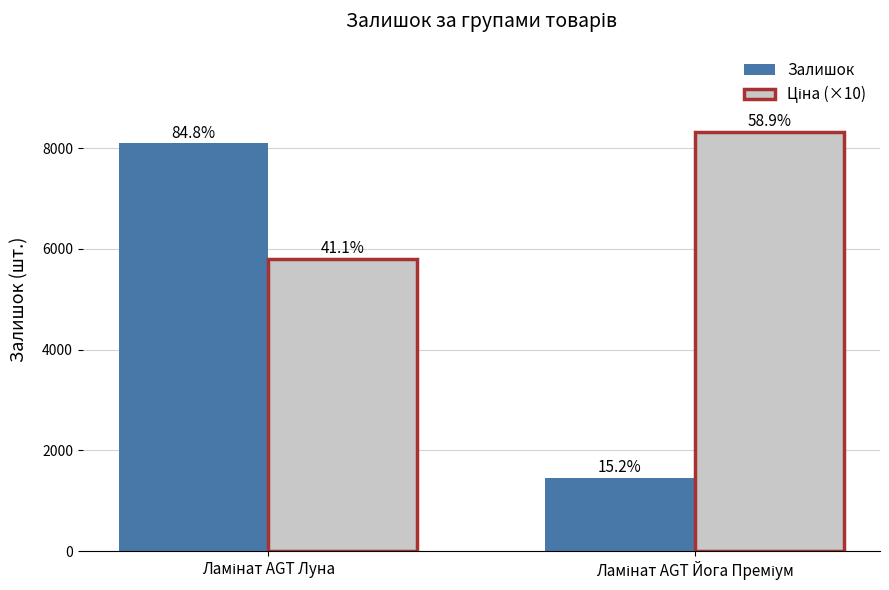

What is the average value of the Ціна (×10) series?

7063.8